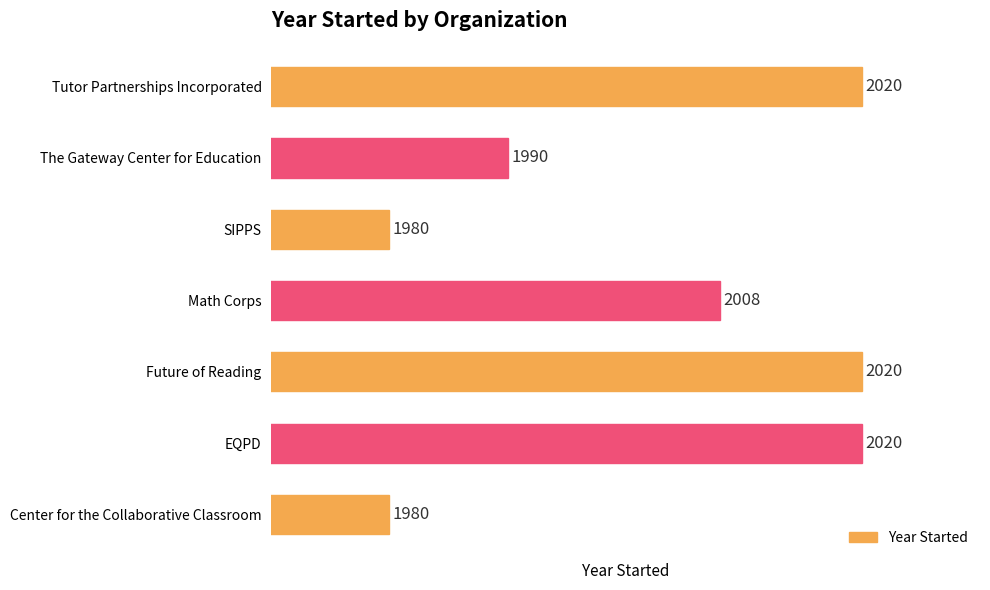

What is the greatest value displayed?

2020